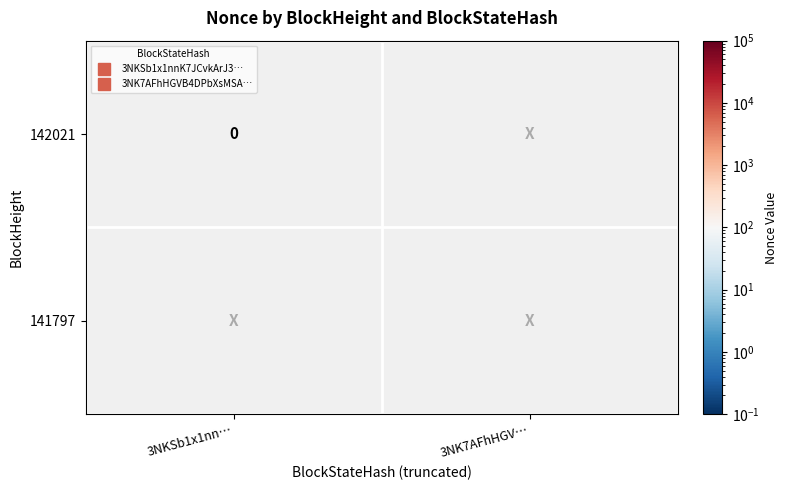

At which label is 3NKSb1x1nnK7JCvkArJ3sidQJgoaDb3J2uuHWac closest to 30661?

142021